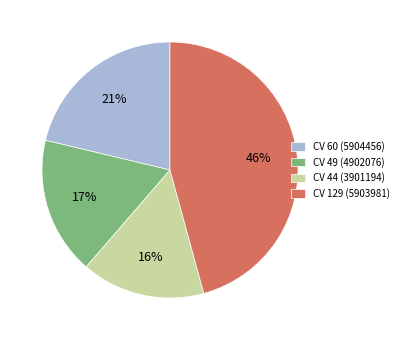

Do CV 129 (5903981) and CV 44 (3901194) together represent more than half of the pie?

Yes